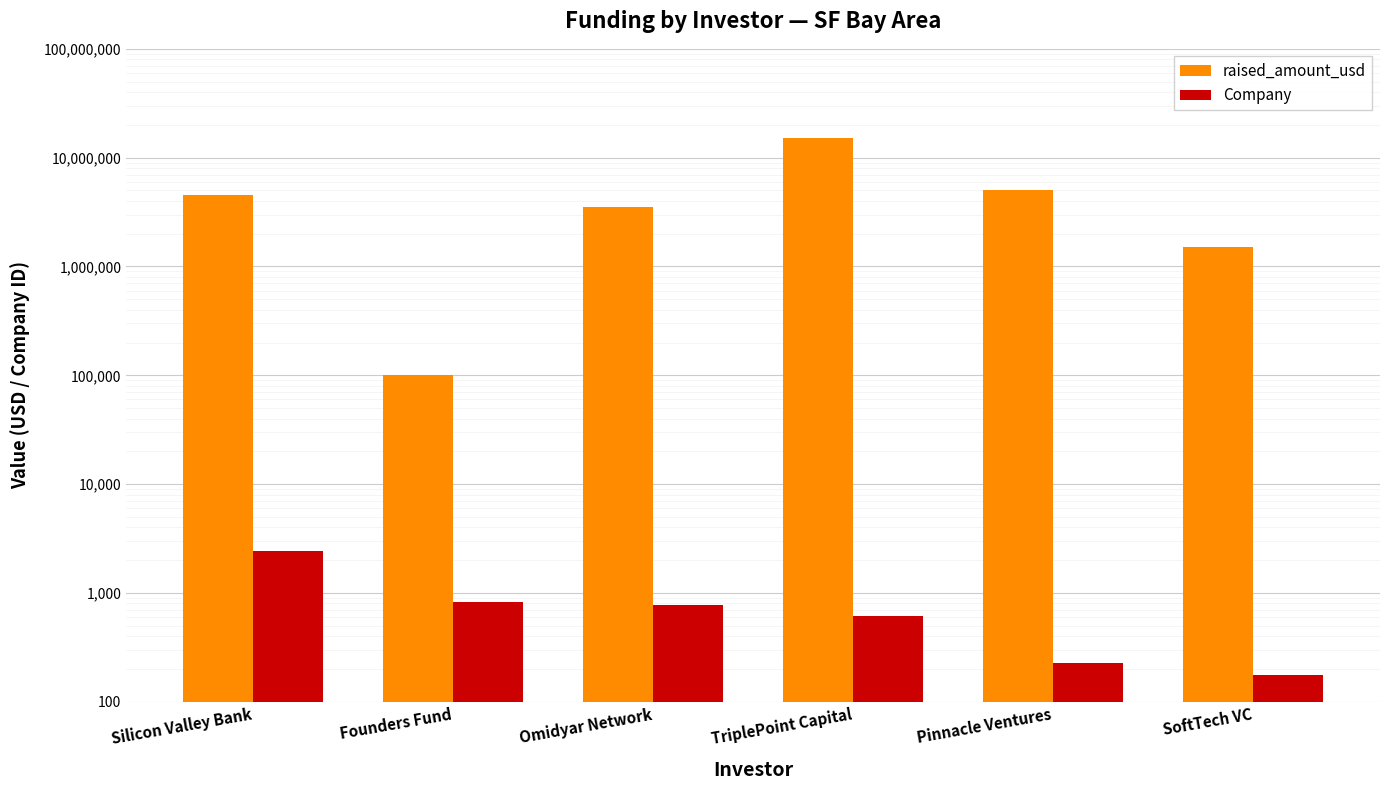

How many series are shown in this chart?

2